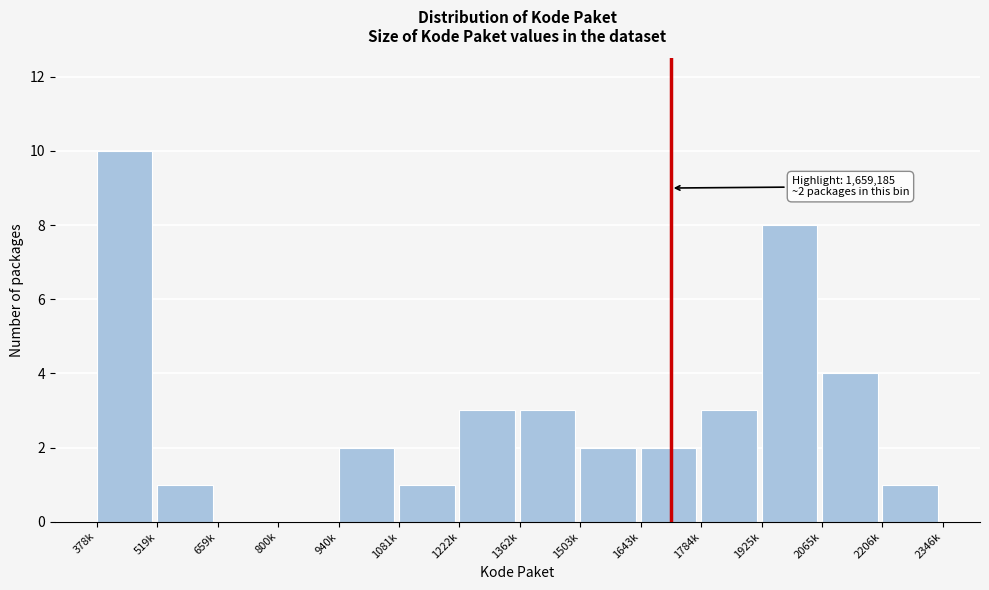

Reading left to right, transcribe all the data shown in this chart.

378k=10	519k=1	659k=0	800k=0	940k=2	1081k=1	1222k=3	1362k=3	1503k=2	1643k=2	1784k=3	1925k=8	2065k=4	2206k=1